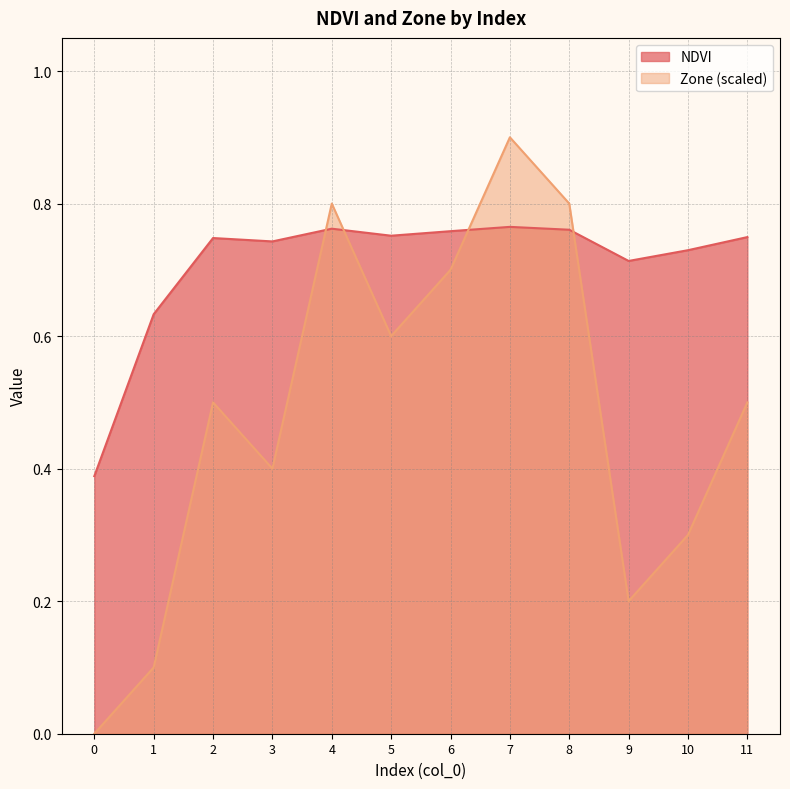

At 6, list the series in order from largest to smallest.

NDVI, Zone (scaled)